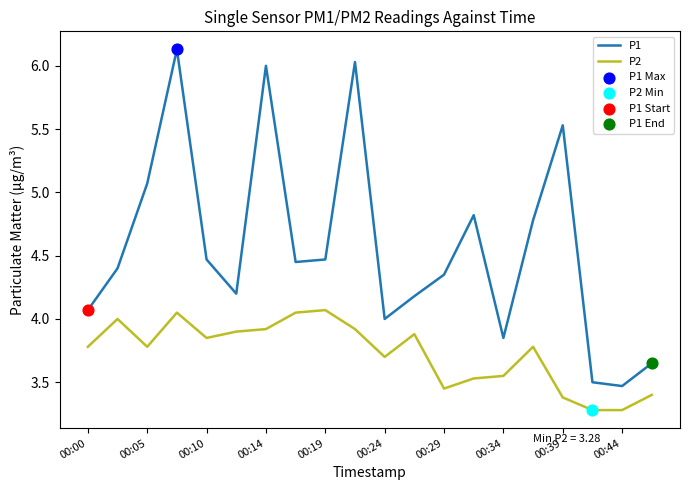

Which series has the widest spread of values?

P1